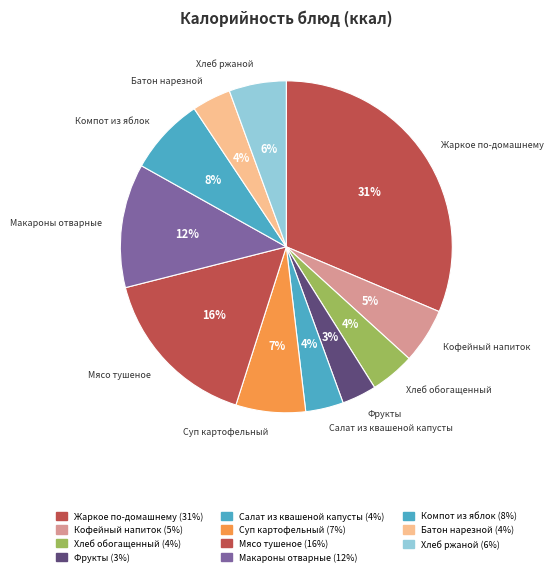

Which slice is the smallest?

Фрукты